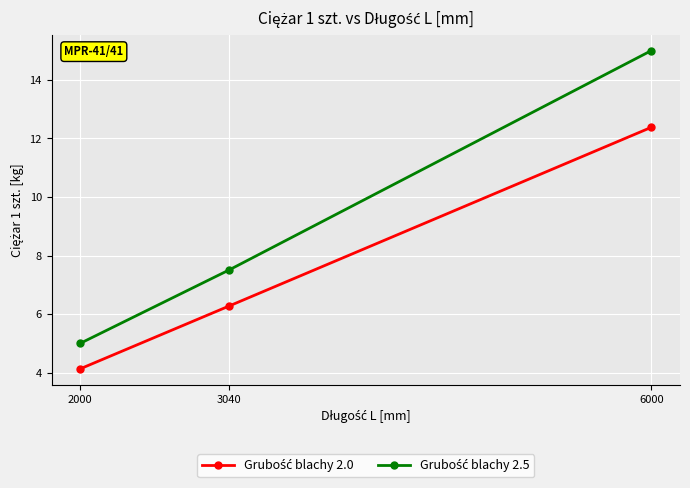

What is the spread (max minus min) of values at 3040?

1.2